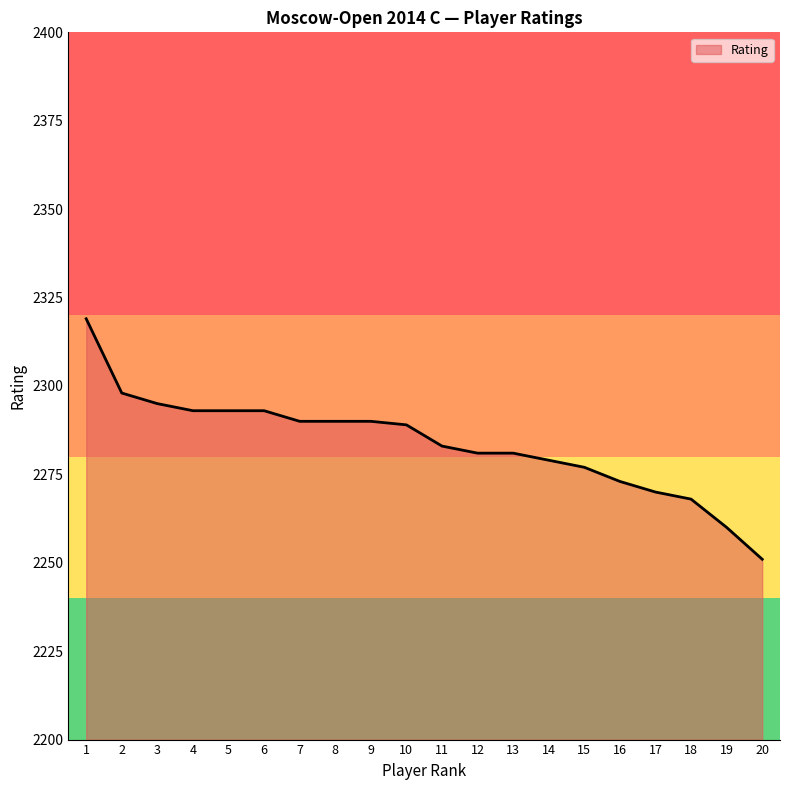

What is the ratio of the value at 1 to the value at 19?

1.0